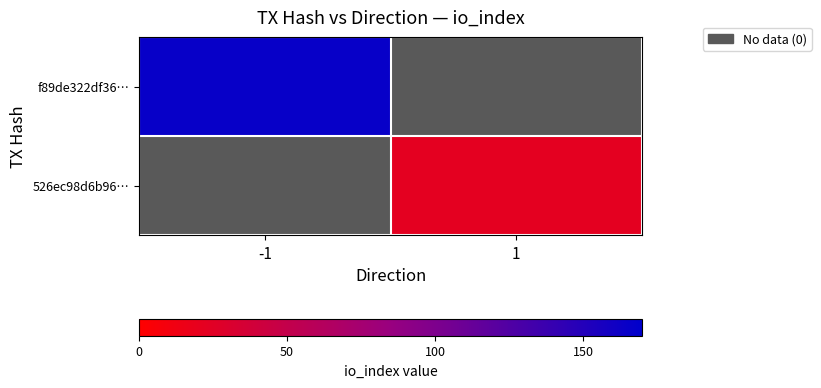

The f89de322df36… series shows 43.0 at -1. True or false?

False